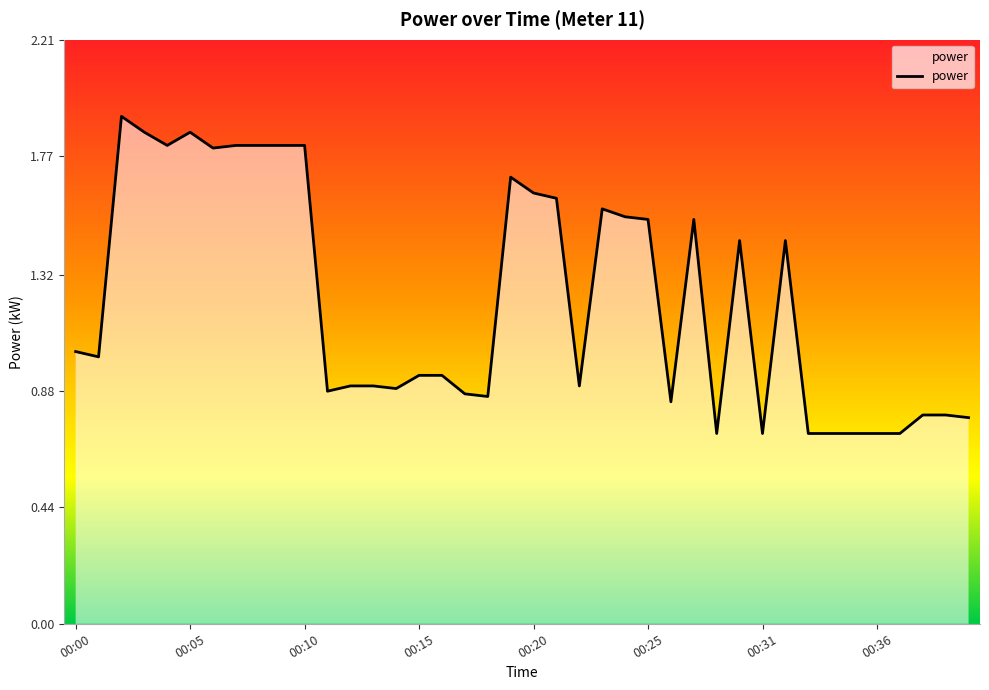

What is the smallest value displayed?

0.7